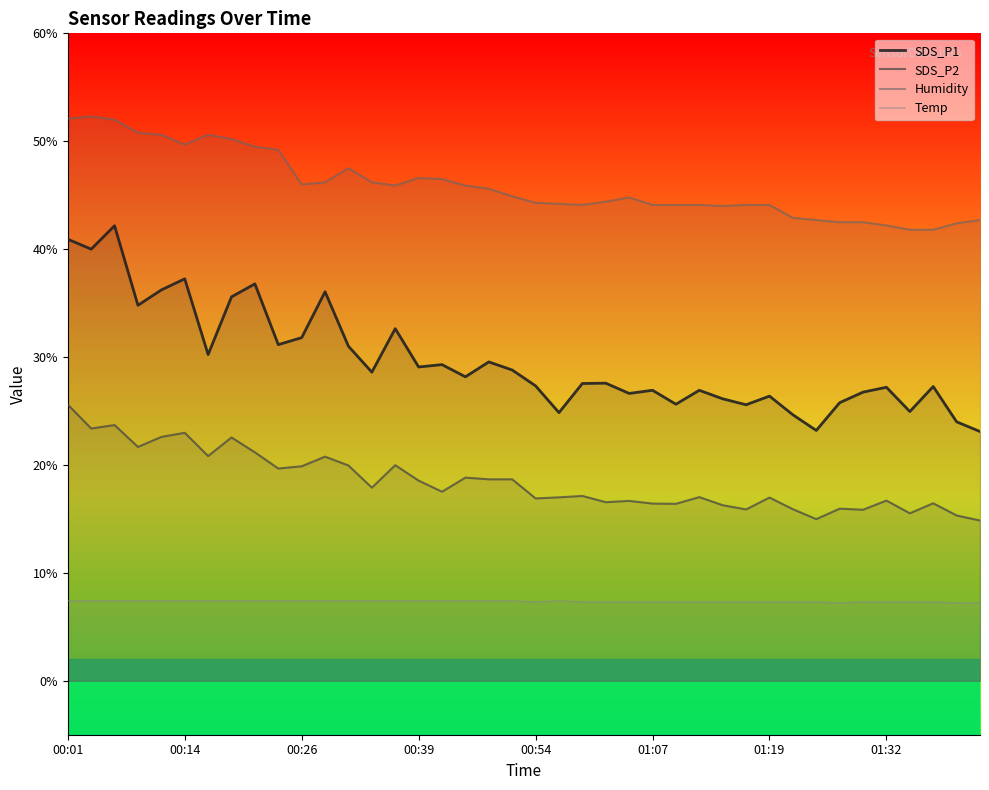

Is it true that SDS_P2 equals 16.3 at 28?

True